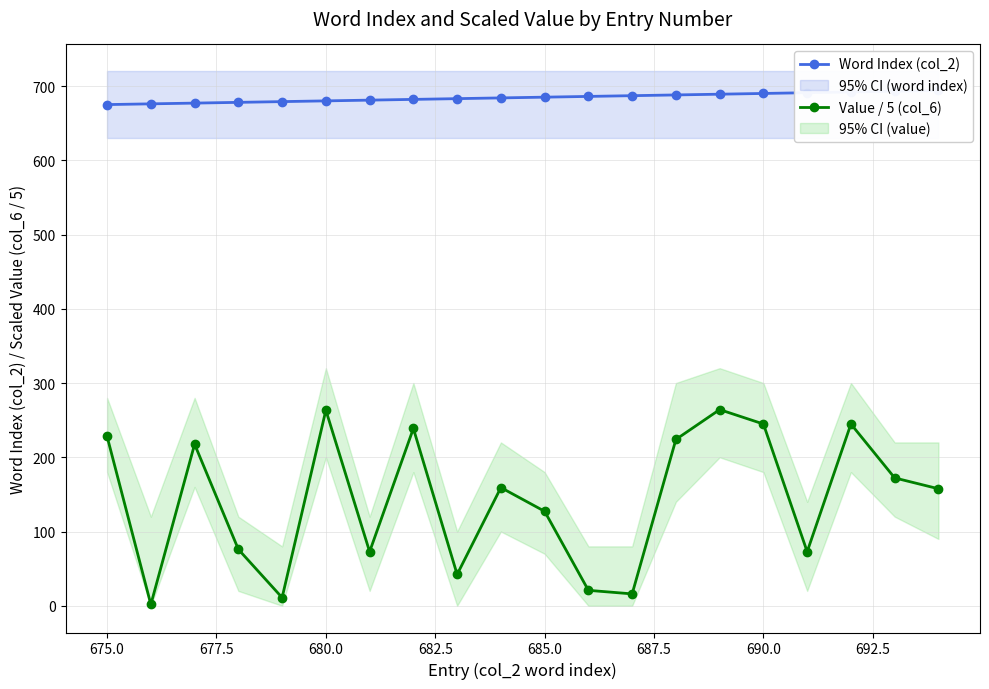

Rank the series by their maximum value, from highest to lowest.

Word Index (col_2), Value / 5 (col_6)